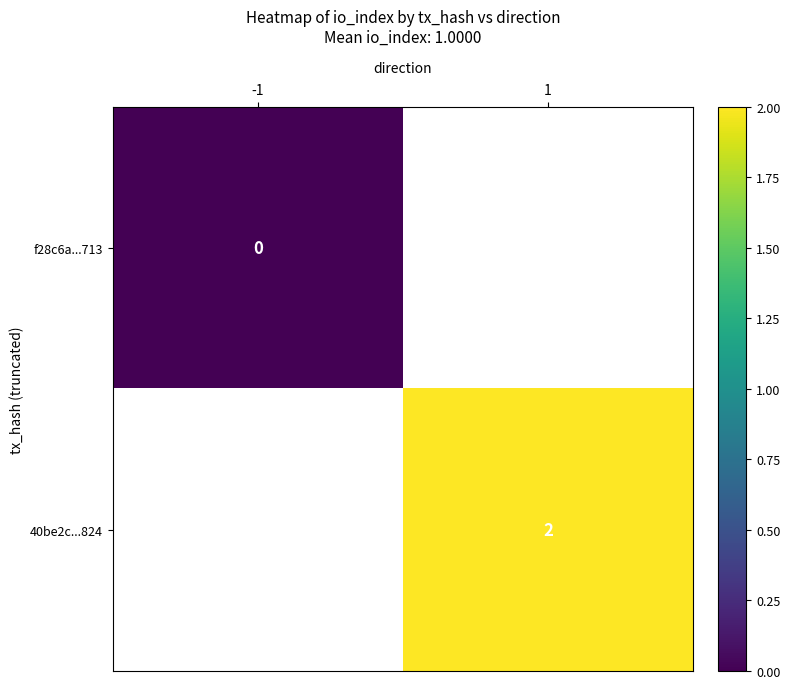

Is it true that 40be2c...824 equals 1 at 1?

False